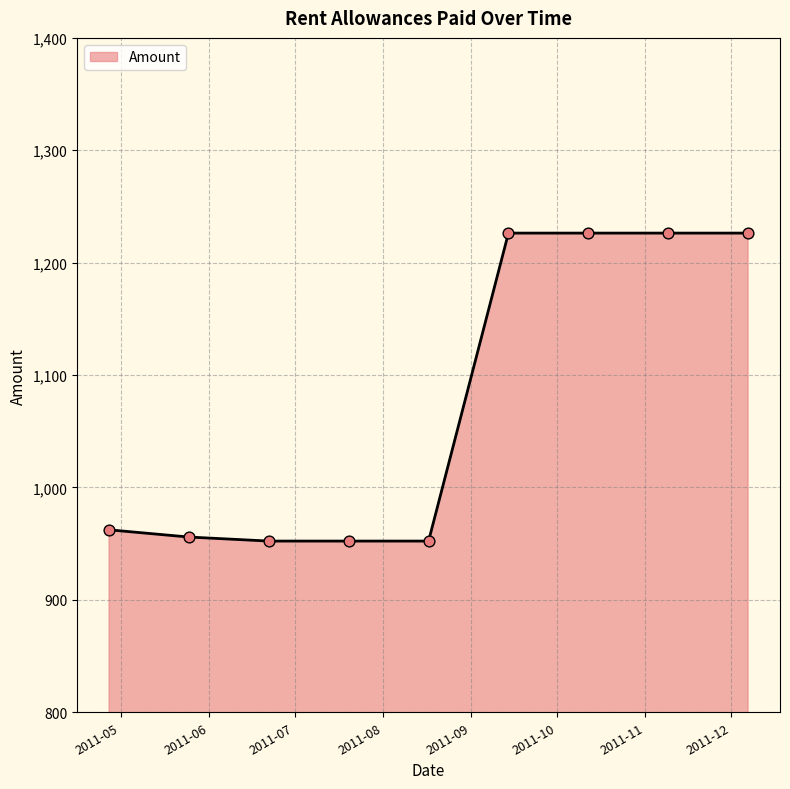

What is the difference between the maximum and minimum values?

274.0